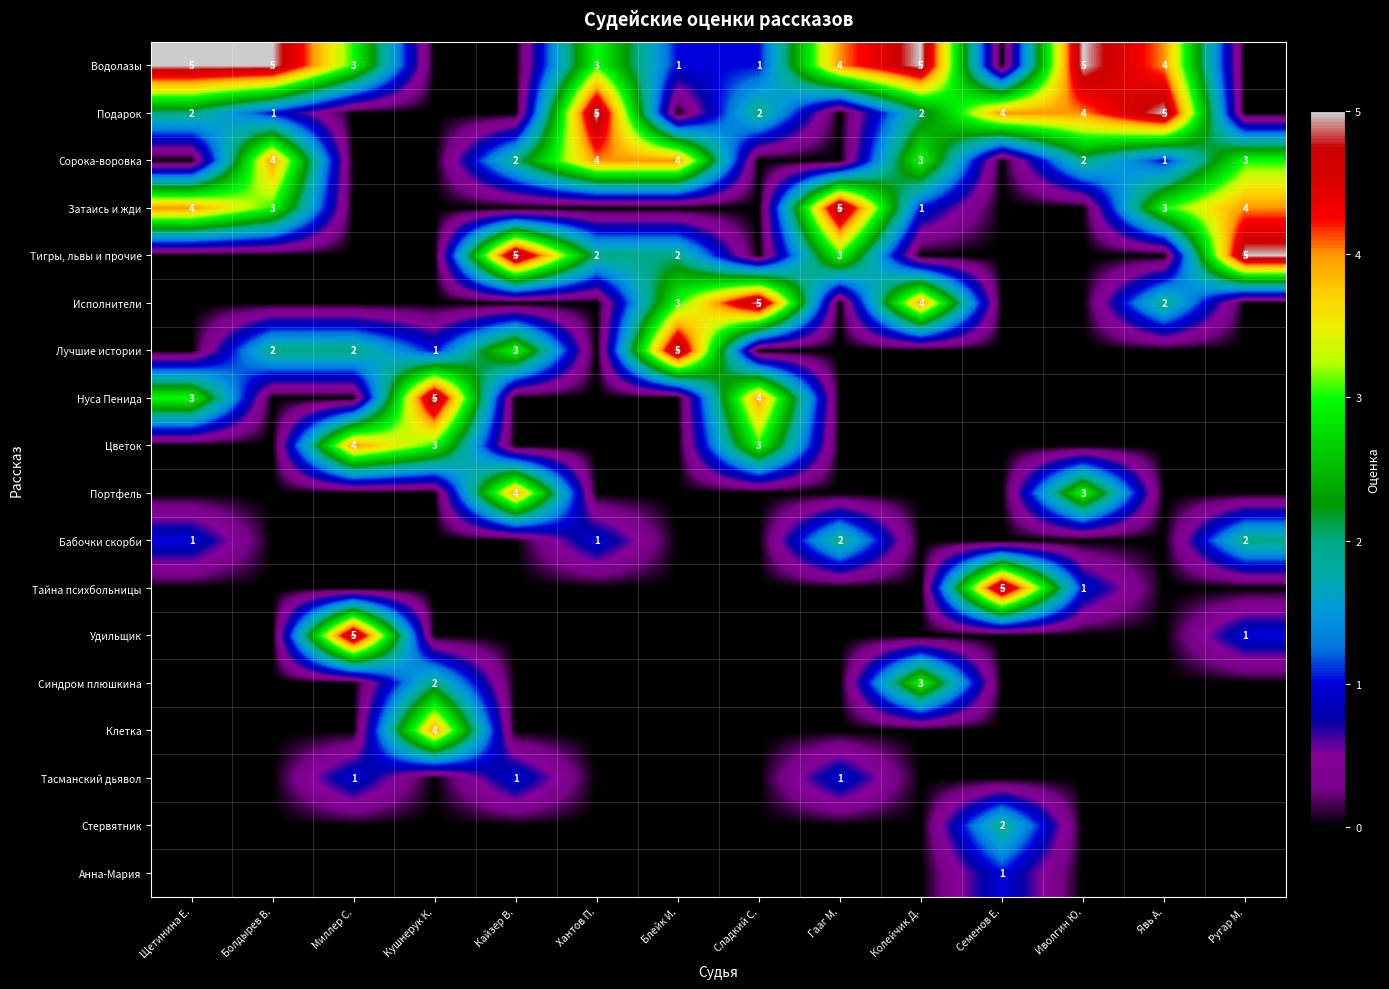

At how many categories does at least one series exceed 2?

14